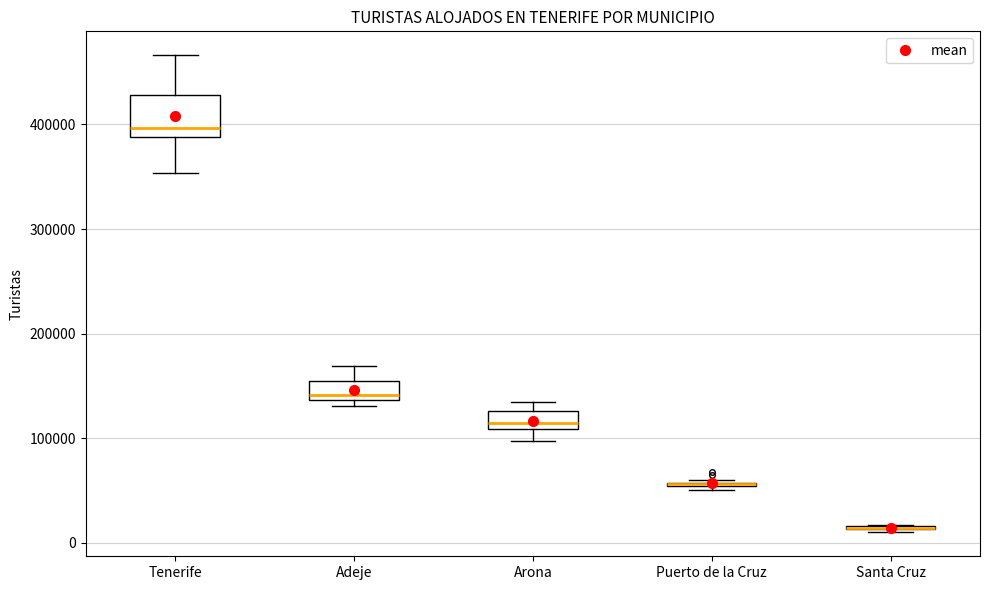

Which box is the tallest, from its lower edge to its upper edge?

Tenerife